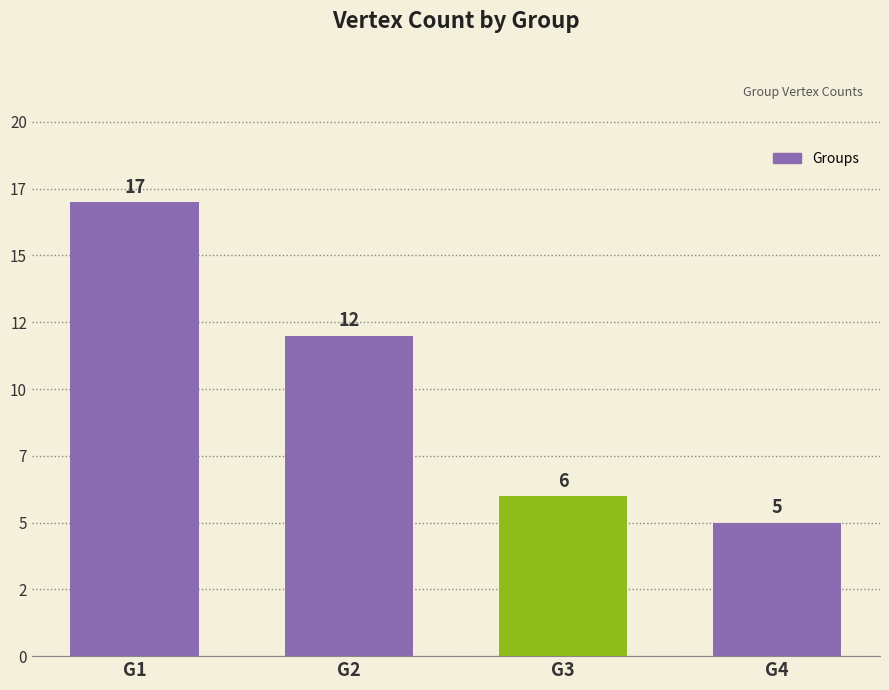

List the labels in order of value, smallest first.

G4, G3, G2, G1